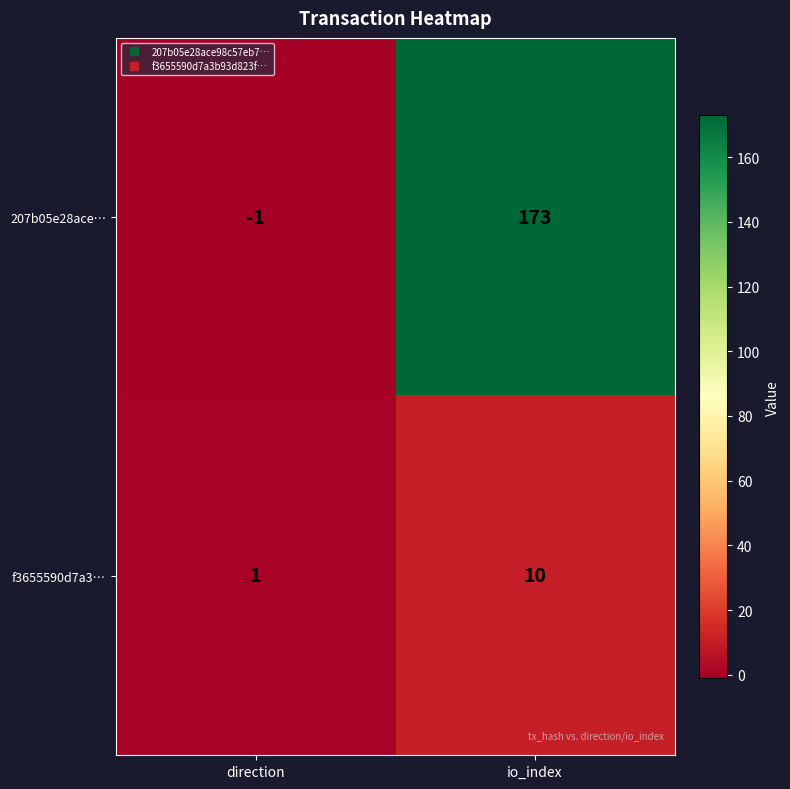

The value of 207b05e28ace… at io_index is 173. True or false?

True